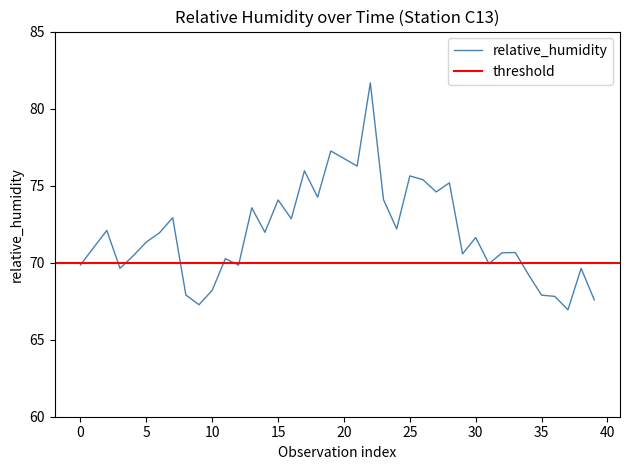

True or false: relative_humidity has a value of 75.6 at 25.

True